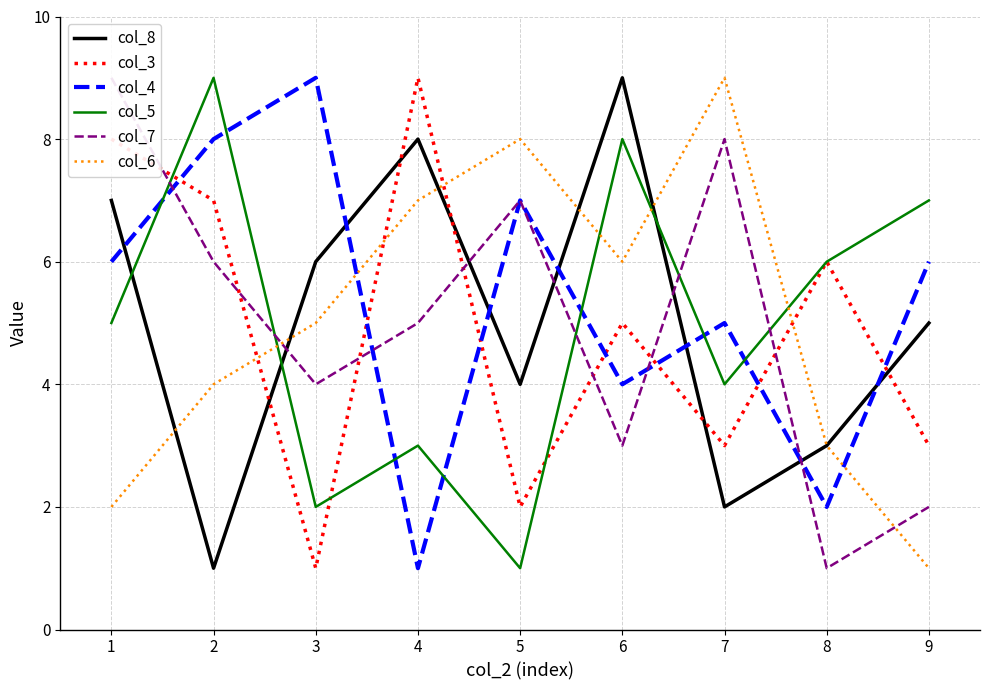

What is the average value of the col_4 series?

5